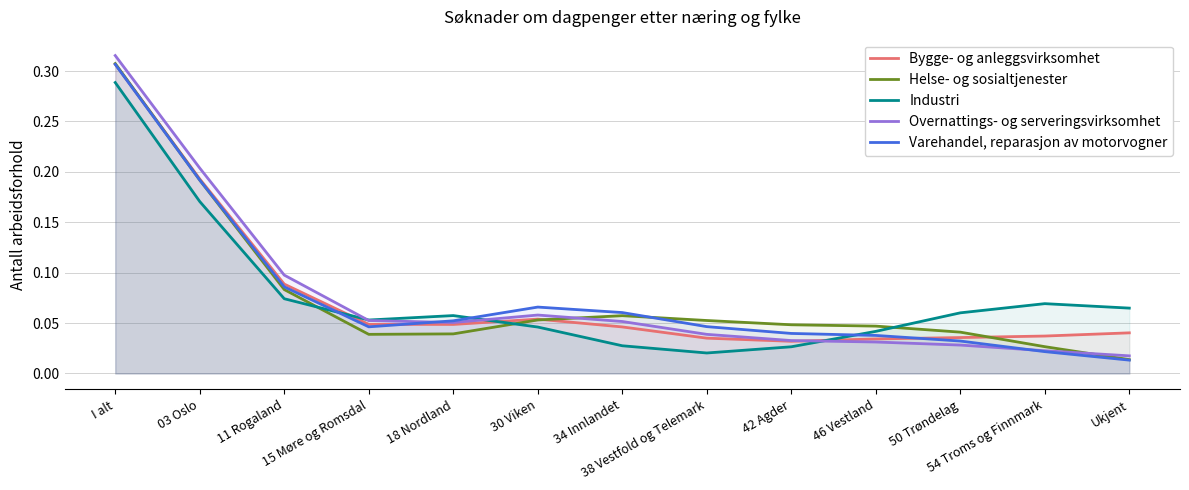

Reading right to left, what are all the values shown in this chart?

Bygge- og anleggsvirksomhet: Ukjent=0.0	54 Troms og Finnmark=0.0	50 Trøndelag=0.0	46 Vestland=0.0	42 Agder=0.0	38 Vestfold og Telemark=0.0	34 Innlandet=0.0	30 Viken=0.1	18 Nordland=0.0	15 Møre og Romsdal=0.0	11 Rogaland=0.1	03 Oslo=0.2	I alt=0.3
Helse- og sosialtjenester: Ukjent=0.0	54 Troms og Finnmark=0.0	50 Trøndelag=0.0	46 Vestland=0.0	42 Agder=0.0	38 Vestfold og Telemark=0.1	34 Innlandet=0.1	30 Viken=0.1	18 Nordland=0.0	15 Møre og Romsdal=0.0	11 Rogaland=0.1	03 Oslo=0.2	I alt=0.3
Industri: Ukjent=0.1	54 Troms og Finnmark=0.1	50 Trøndelag=0.1	46 Vestland=0.0	42 Agder=0.0	38 Vestfold og Telemark=0.0	34 Innlandet=0.0	30 Viken=0.0	18 Nordland=0.1	15 Møre og Romsdal=0.1	11 Rogaland=0.1	03 Oslo=0.2	I alt=0.3
Overnattings- og serveringsvirksomhet: Ukjent=0.0	54 Troms og Finnmark=0.0	50 Trøndelag=0.0	46 Vestland=0.0	42 Agder=0.0	38 Vestfold og Telemark=0.0	34 Innlandet=0.1	30 Viken=0.1	18 Nordland=0.1	15 Møre og Romsdal=0.1	11 Rogaland=0.1	03 Oslo=0.2	I alt=0.3
Varehandel, reparasjon av motorvogner: Ukjent=0.0	54 Troms og Finnmark=0.0	50 Trøndelag=0.0	46 Vestland=0.0	42 Agder=0.0	38 Vestfold og Telemark=0.0	34 Innlandet=0.1	30 Viken=0.1	18 Nordland=0.1	15 Møre og Romsdal=0.0	11 Rogaland=0.1	03 Oslo=0.2	I alt=0.3